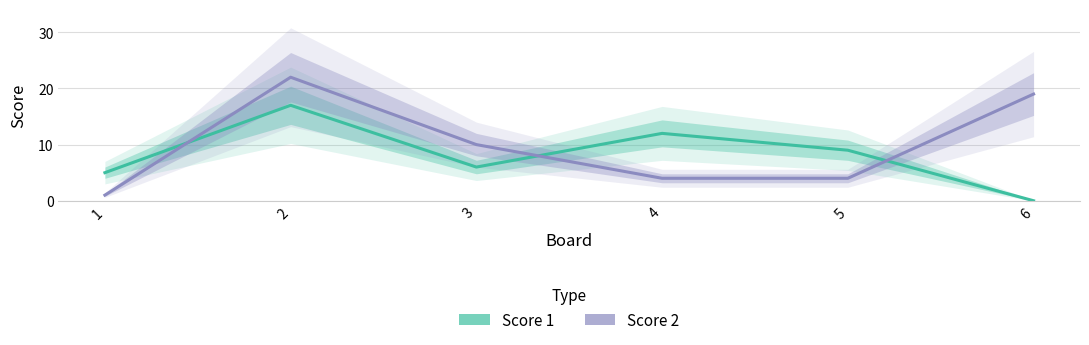

At which label does Score 2 reach its peak?

2